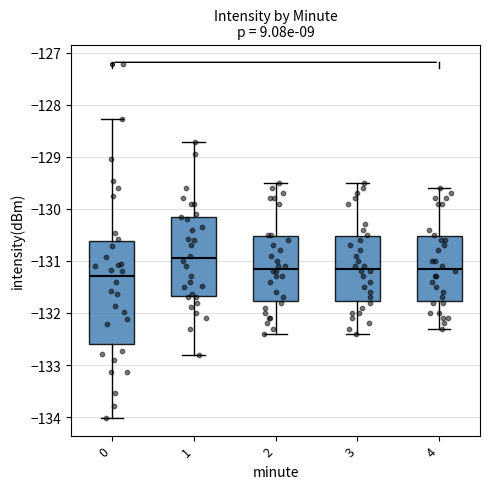

Comparing the boxes themselves (not the whiskers), which one is the tallest?

0